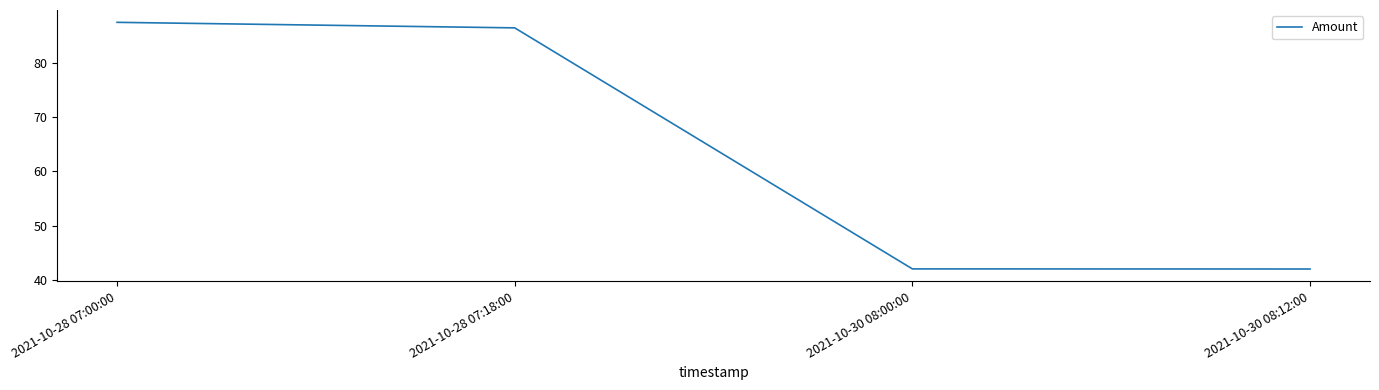

True or false: the data shows 87.5 at 2021-10-28 07:00:00.

True